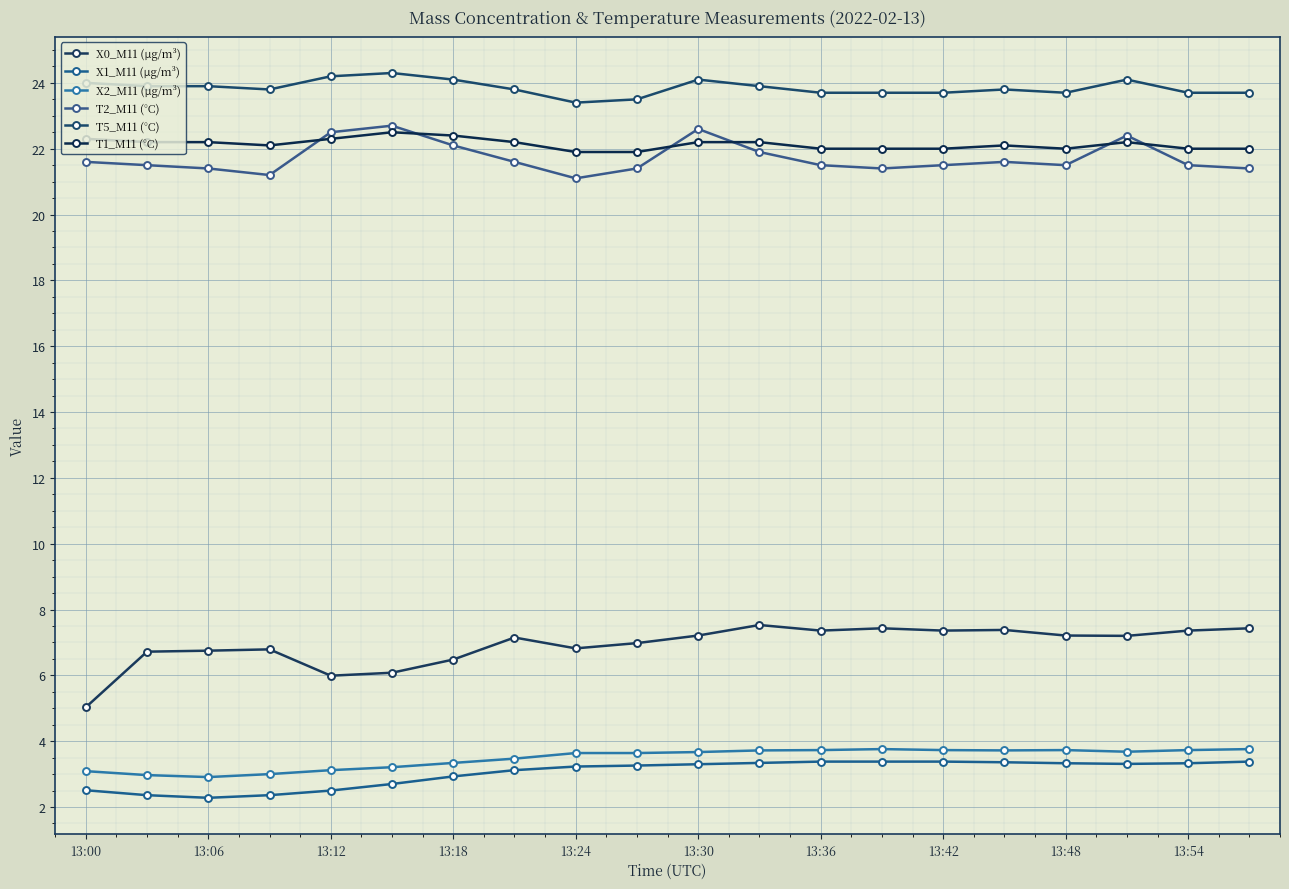

How many distinct data groups are displayed?

6